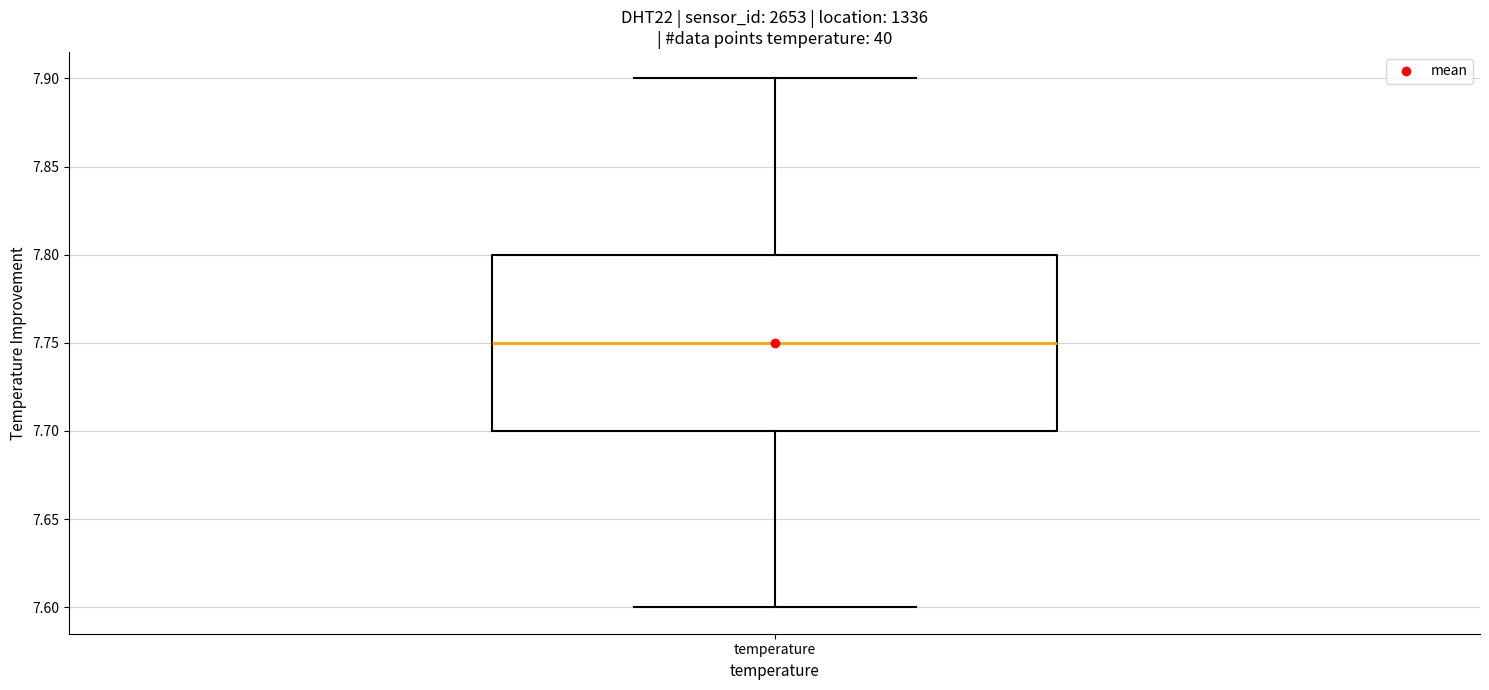

Where does the lower whisker of the box for temperature end on the y-axis? The values are not printed on the chart, so give them approximately, as read against the axis.

7.60